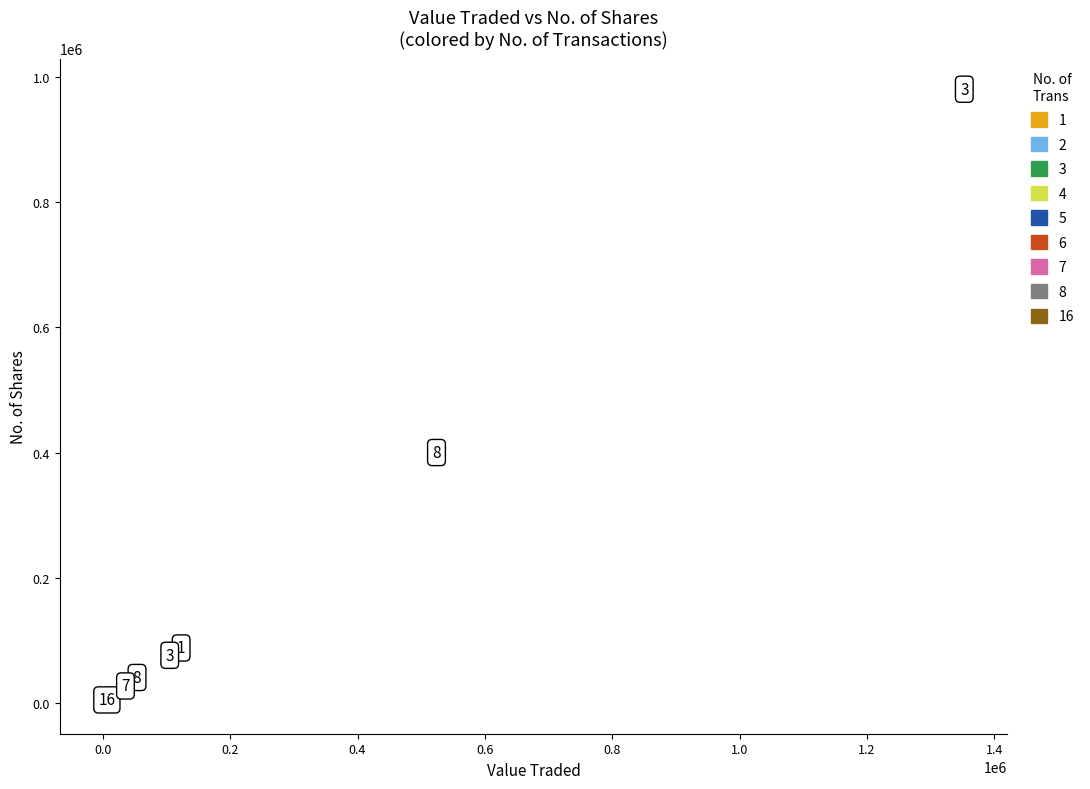

What are all the series names shown in the legend?

1, 2, 3, 4, 5, 6, 7, 8, 16